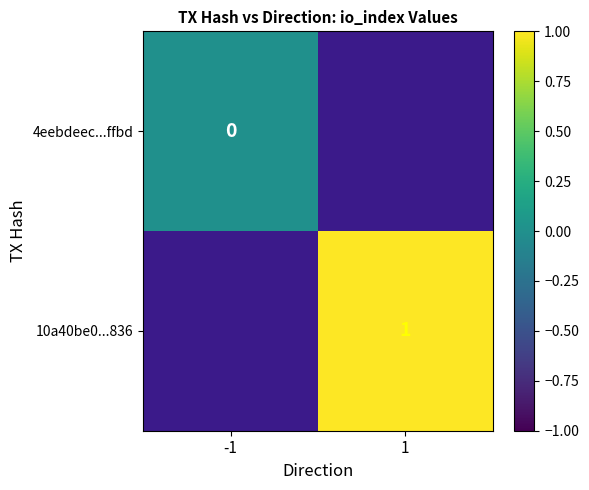

Is the value of 4eebdeec...ffbd at -1 greater than the value of 10a40be0...836 at 1?

No